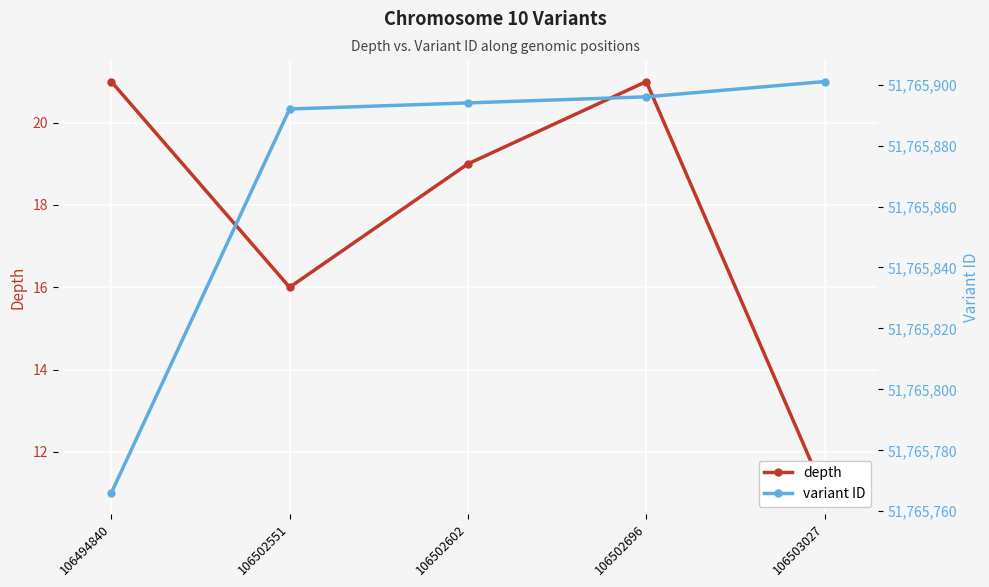

What is the highest value of the variant ID series?

51765901